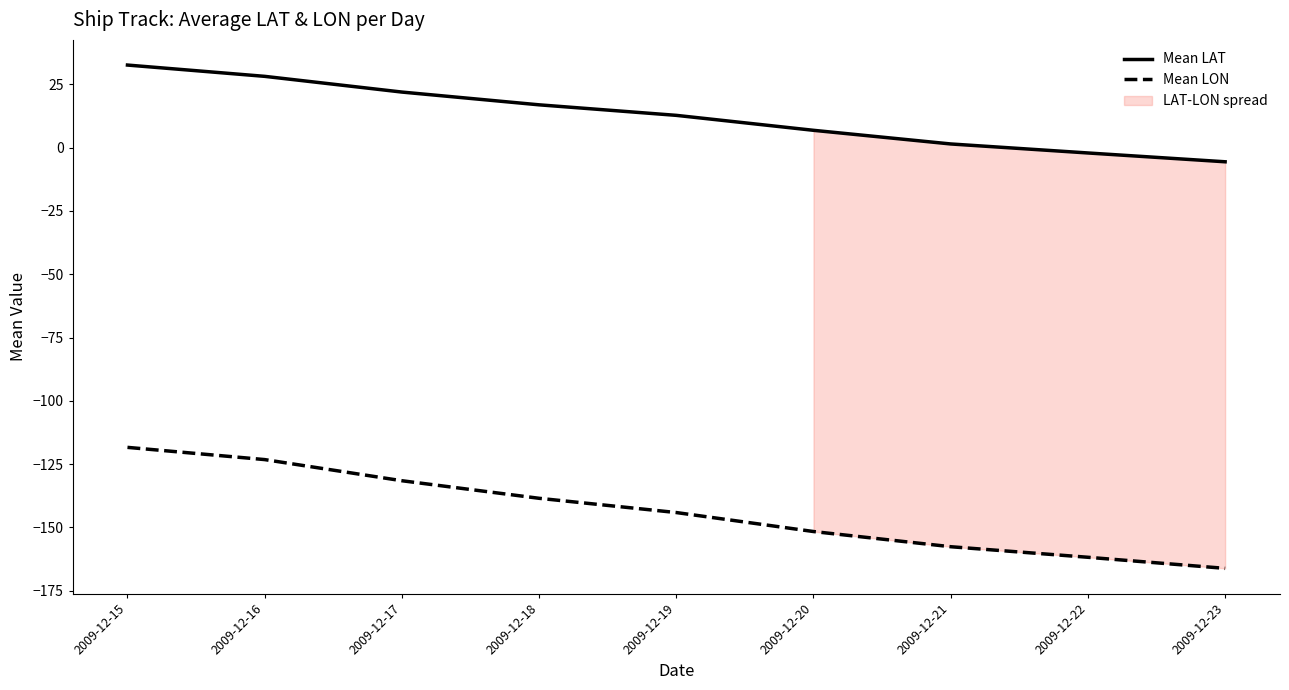

The value of Mean LAT at 2009-12-21 is 1.5. True or false?

True